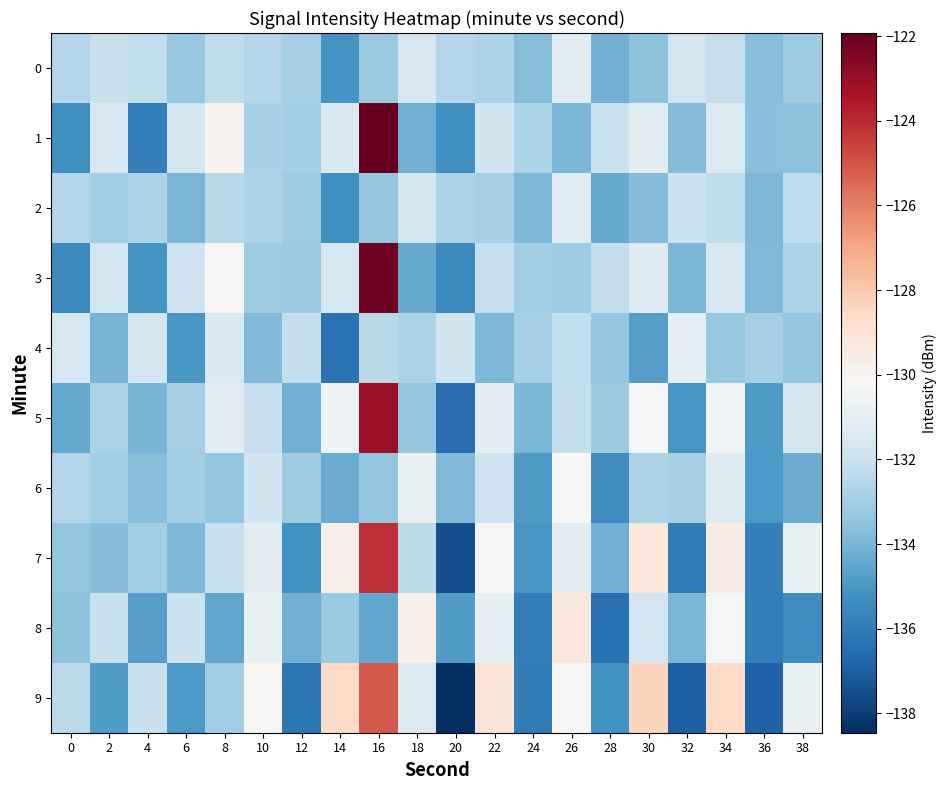

Reading left to right, extract all data points from this chart.

0: 0=-132.6	2=-132.1	4=-132.2	6=-133.3	8=-132.3	10=-132.6	12=-132.9	14=-135.1	16=-133.3	18=-131.6	20=-132.6	22=-132.7	24=-133.7	26=-131.1	28=-134.2	30=-133.6	32=-131.8	34=-132.1	36=-133.7	38=-133.1
1: 0=-135.2	2=-131.6	4=-135.9	6=-131.7	8=-129.9	10=-132.9	12=-133.0	14=-131.4	16=-121.9	18=-134.2	20=-135.3	22=-131.9	24=-132.8	26=-133.9	28=-132.0	30=-131.1	32=-133.8	34=-131.4	36=-133.6	38=-133.6
2: 0=-132.6	2=-133.1	4=-132.7	6=-134.0	8=-132.5	10=-132.8	12=-133.1	14=-135.3	16=-133.5	18=-131.8	20=-132.8	22=-132.9	24=-133.9	26=-131.3	28=-134.4	30=-133.8	32=-132.0	34=-132.3	36=-133.9	38=-132.3
3: 0=-135.4	2=-131.8	4=-135.1	6=-131.9	8=-130.1	10=-133.1	12=-133.2	14=-131.6	16=-122.1	18=-134.4	20=-135.5	22=-132.1	24=-133.0	26=-133.1	28=-132.2	30=-131.3	32=-134.0	34=-131.6	36=-133.8	38=-132.8
4: 0=-131.6	2=-134.1	4=-131.7	6=-135.0	8=-131.5	10=-133.8	12=-132.1	14=-136.3	16=-132.5	18=-132.8	20=-131.8	22=-133.9	24=-132.9	26=-132.3	28=-133.4	30=-134.8	32=-131.0	34=-133.3	36=-132.9	38=-133.4
5: 0=-134.4	2=-132.8	4=-134.1	6=-132.9	8=-131.1	10=-132.1	12=-134.2	14=-130.6	16=-123.1	18=-133.4	20=-136.5	22=-131.1	24=-134.0	26=-132.1	28=-133.2	30=-130.3	32=-135.0	34=-130.6	36=-134.8	38=-131.8
6: 0=-132.6	2=-133.1	4=-133.7	6=-133.0	8=-133.5	10=-131.8	12=-133.1	14=-134.3	16=-133.5	18=-130.8	20=-133.8	22=-131.9	24=-134.9	26=-130.3	28=-135.4	30=-132.8	32=-133.0	34=-131.3	36=-134.9	38=-134.3
7: 0=-133.4	2=-133.8	4=-133.1	6=-133.9	8=-132.1	10=-131.1	12=-135.2	14=-129.6	16=-124.1	18=-132.4	20=-137.5	22=-130.1	24=-135.0	26=-131.1	28=-134.2	30=-129.3	32=-136.0	34=-129.6	36=-135.8	38=-130.8
8: 0=-133.6	2=-132.1	4=-134.7	6=-132.0	8=-134.5	10=-130.8	12=-134.1	14=-133.3	16=-134.5	18=-129.8	20=-134.8	22=-130.9	24=-135.9	26=-129.3	28=-136.4	30=-131.8	32=-134.0	34=-130.3	36=-135.9	38=-135.3
9: 0=-132.4	2=-134.8	4=-132.1	6=-134.9	8=-133.1	10=-130.1	12=-136.2	14=-128.6	16=-125.1	18=-131.4	20=-138.5	22=-129.1	24=-136.0	26=-130.1	28=-135.2	30=-128.3	32=-137.0	34=-128.6	36=-136.8	38=-130.8